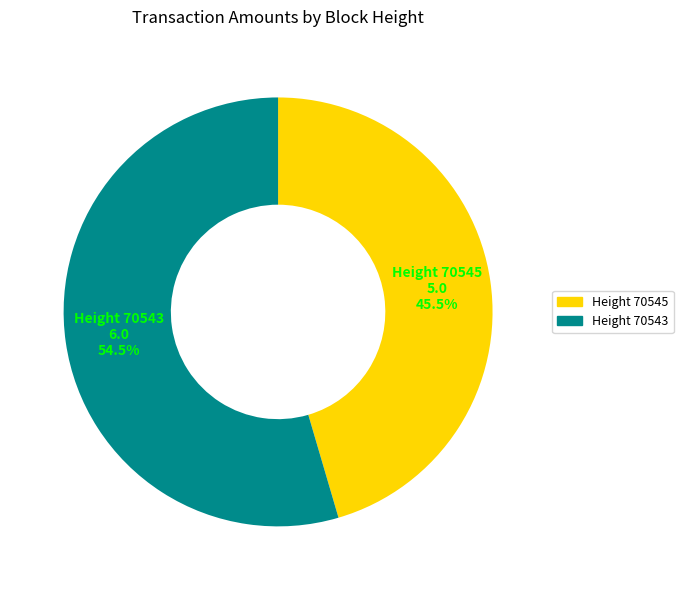

Count the number of slices in the pie.

2